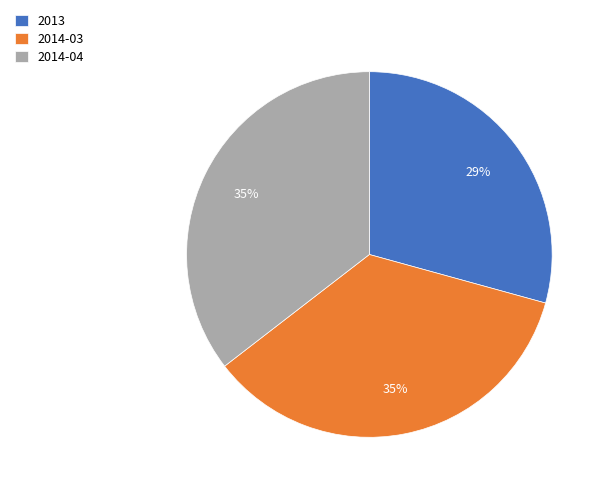

To the nearest percent, what percentage of the pie is 2013?

29%